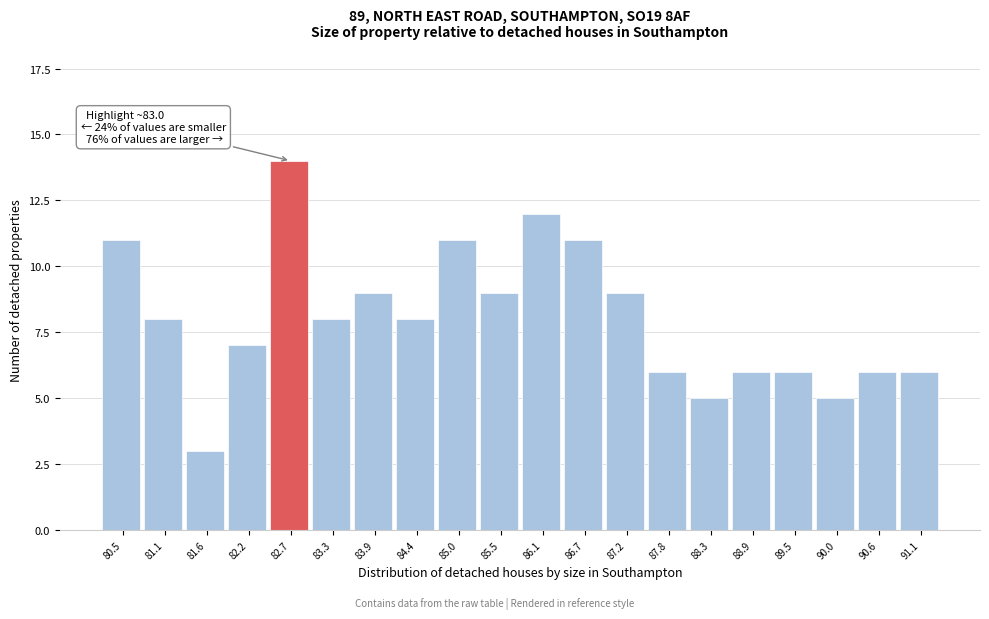

Reading right to left, list all the values displayed in this chart.

91.1=6	90.6=6	90.0=5	89.5=6	88.9=6	88.3=5	87.8=6	87.2=9	86.7=11	86.1=12	85.5=9	85.0=11	84.4=8	83.9=9	83.3=8	82.7=14	82.2=7	81.6=3	81.1=8	80.5=11